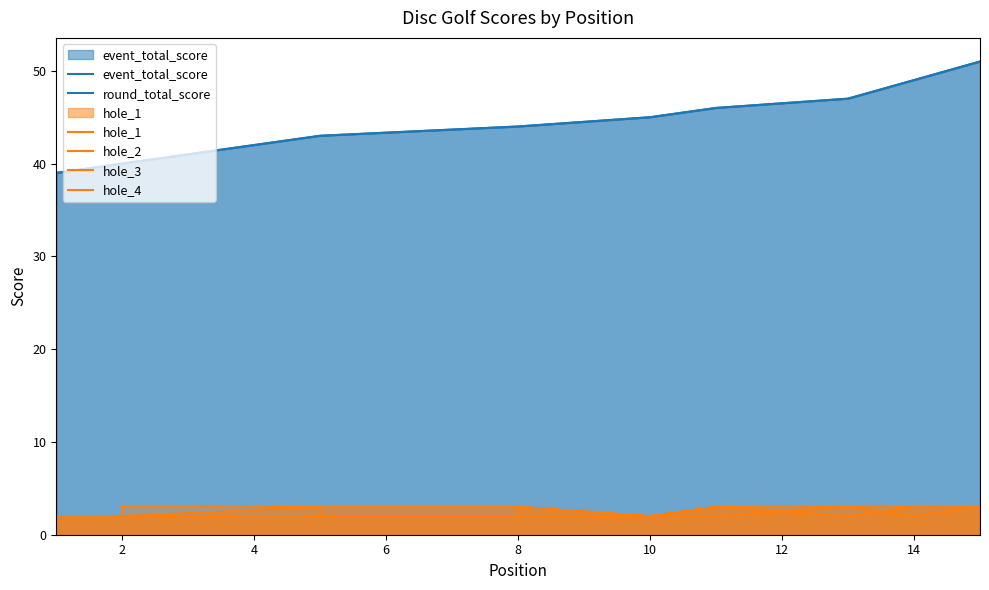

Which series changed the most between 9 and 11?

event_total_score